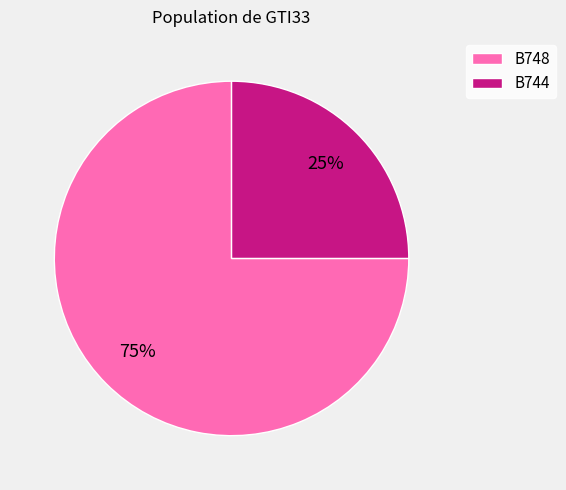

True or false: B748 accounts for 62% of the total.

False